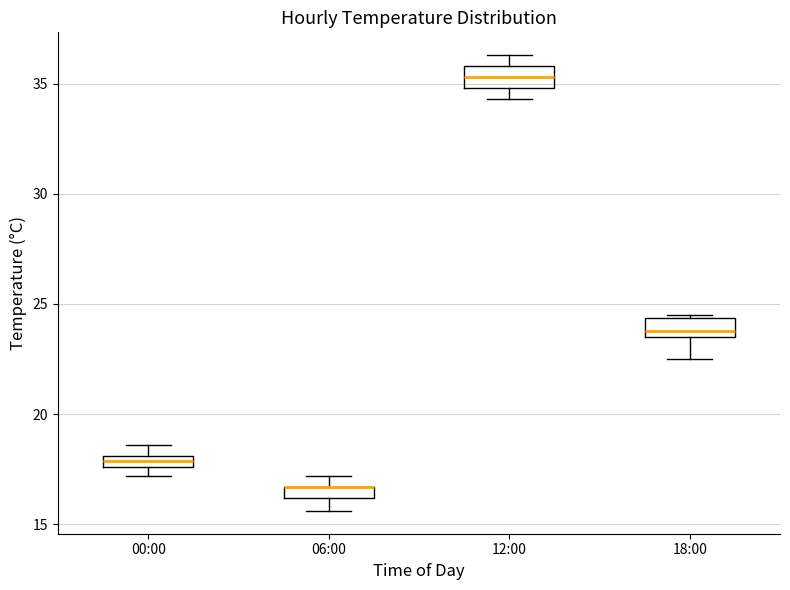

Where does the median line of the box for 12:00 sit on the y-axis? The values are not printed on the chart, so give them approximately, as read against the axis.

35.5